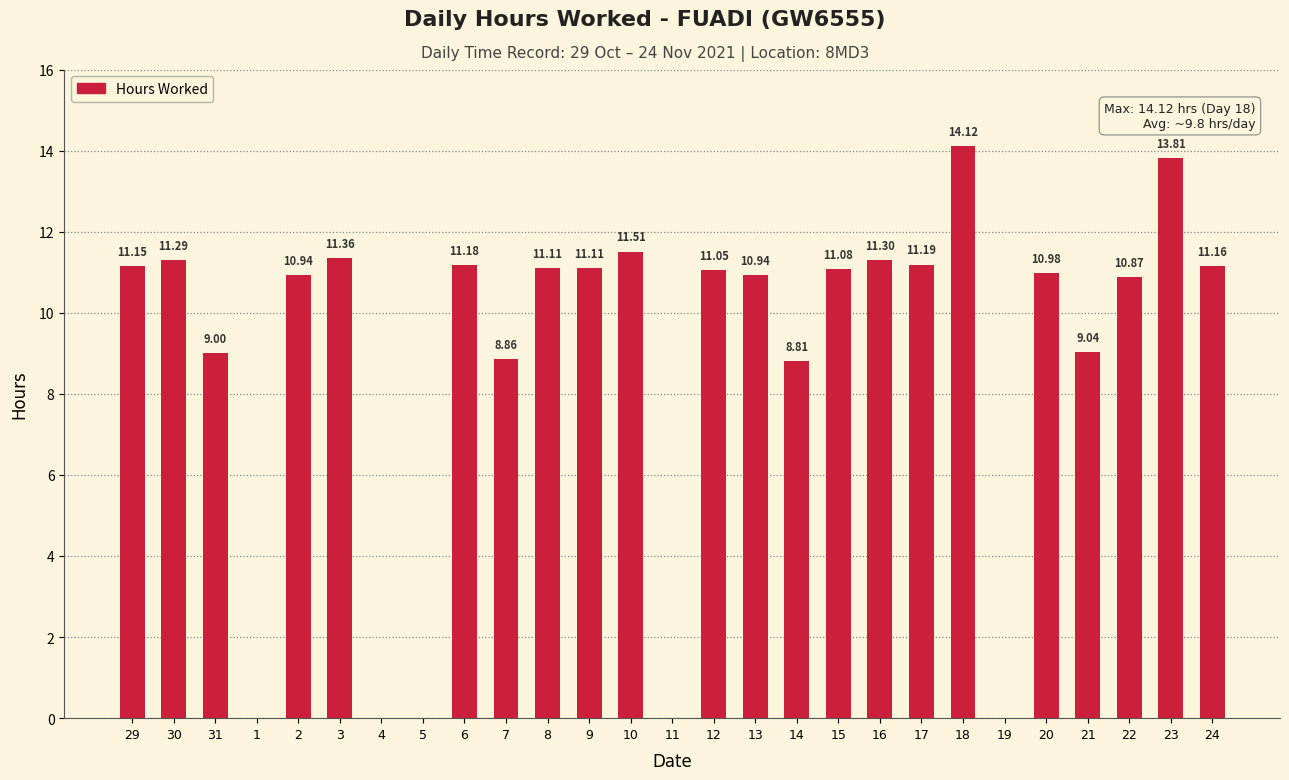

Between 20 and 31, which is larger?

20